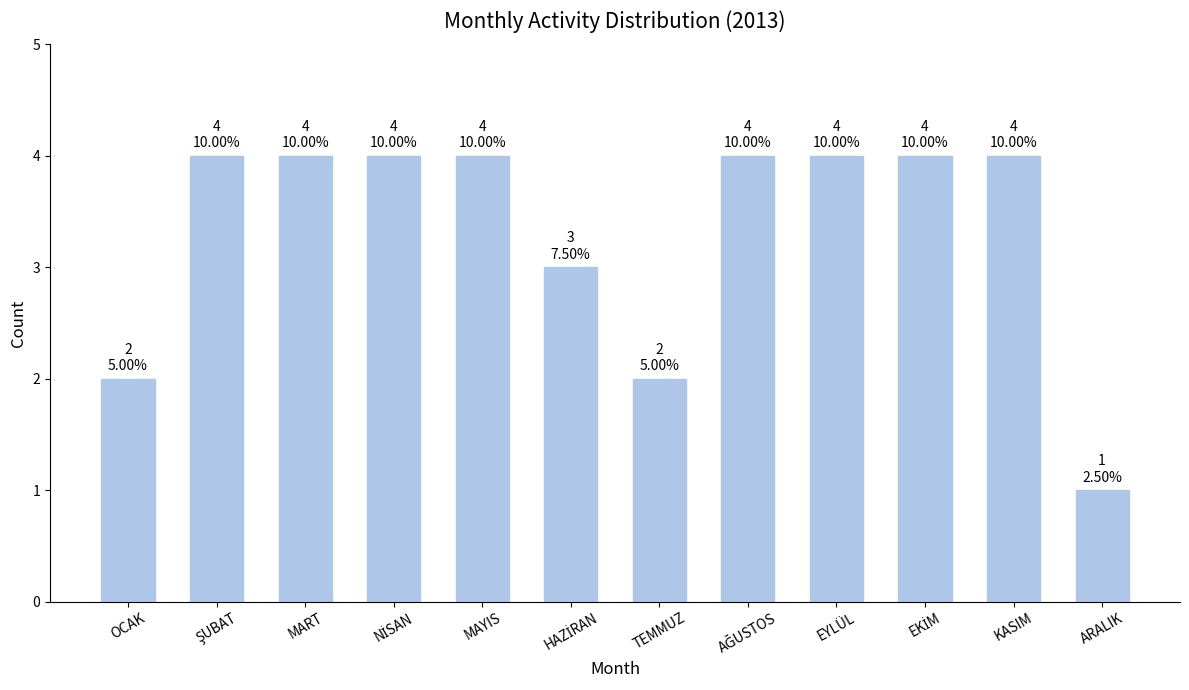

True or false: the data shows 4 at MART.

True